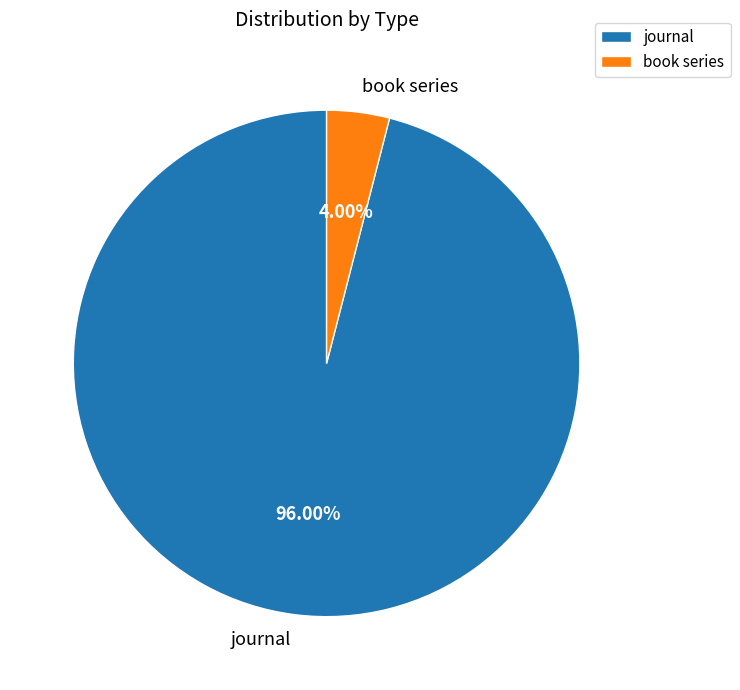

Which category has the biggest portion of the pie?

journal